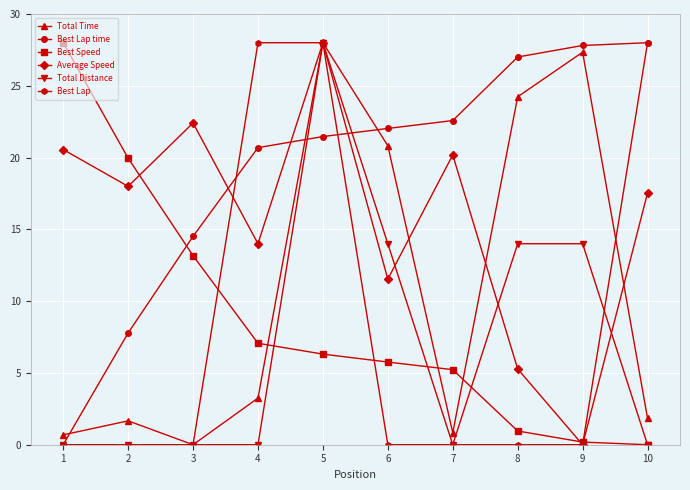

What is the greatest value displayed?

28.0